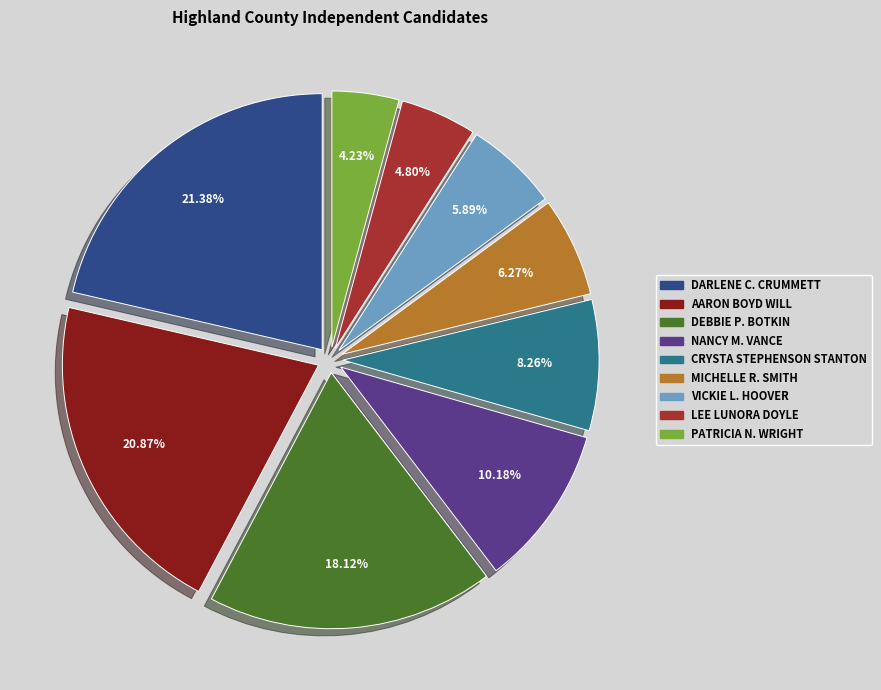

Is there any slice that represents more than half of the pie?

No